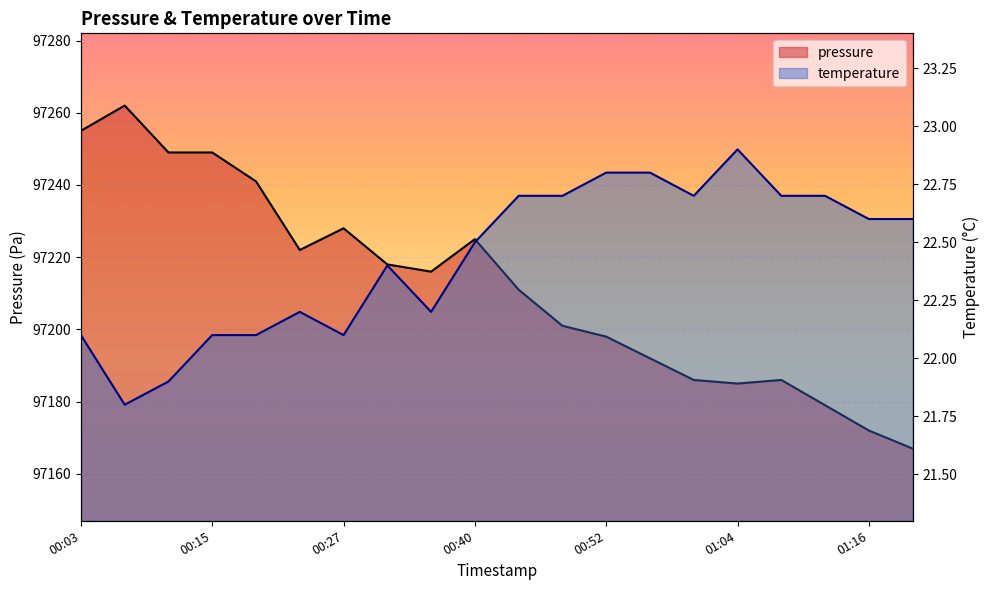

What is the average value of the pressure series?

97212.1